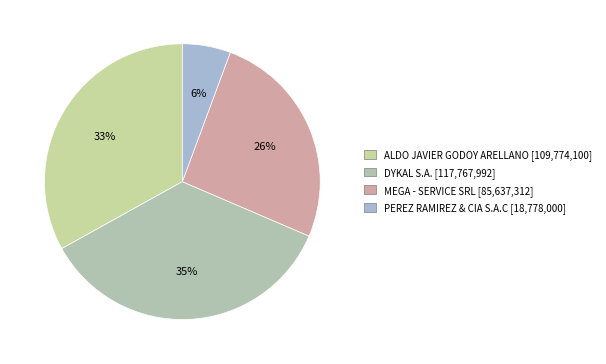

How many slices are in this pie chart?

4